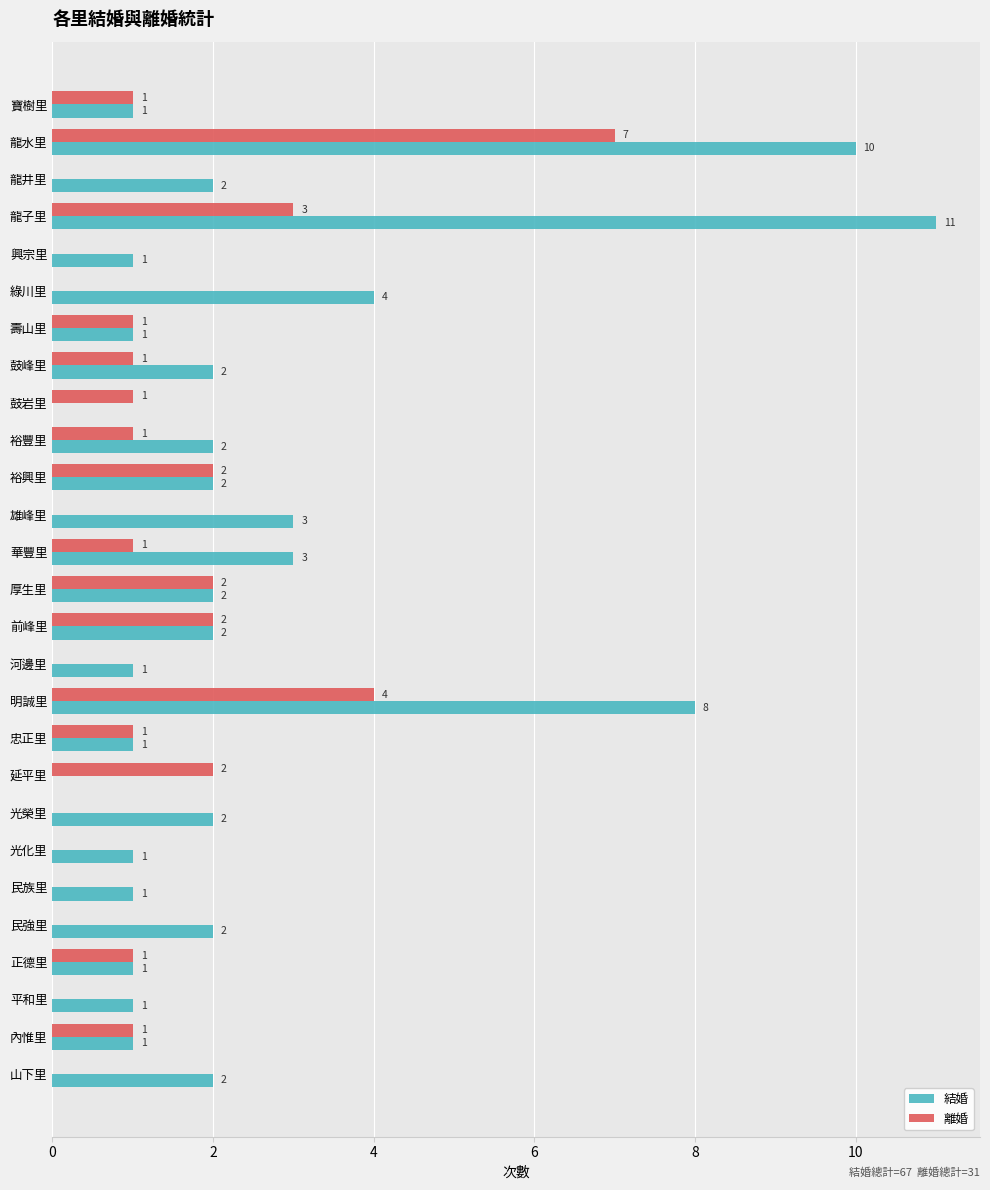

Which category has the highest value across all series?

龍子里